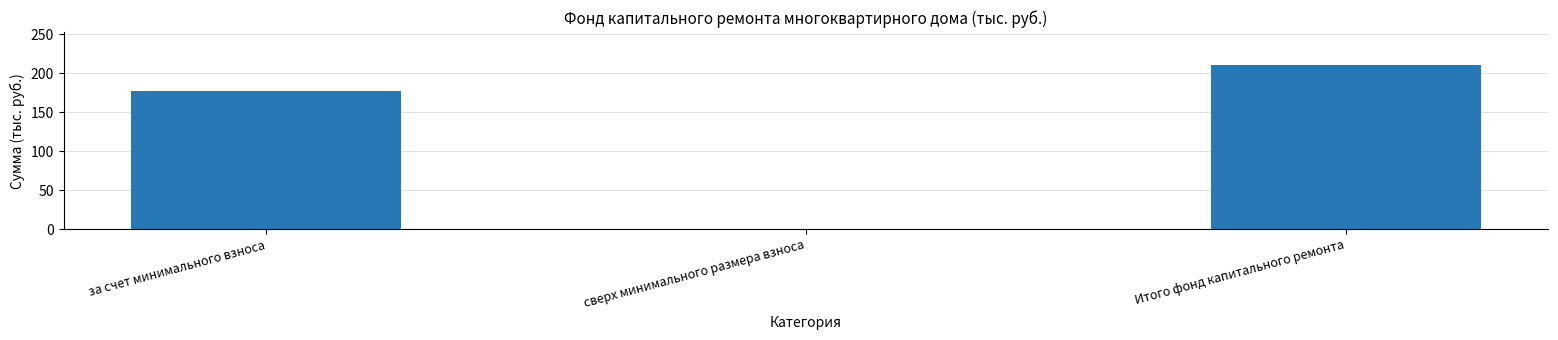

Where is the data nearest to the value 105?

за счет минимального взноса